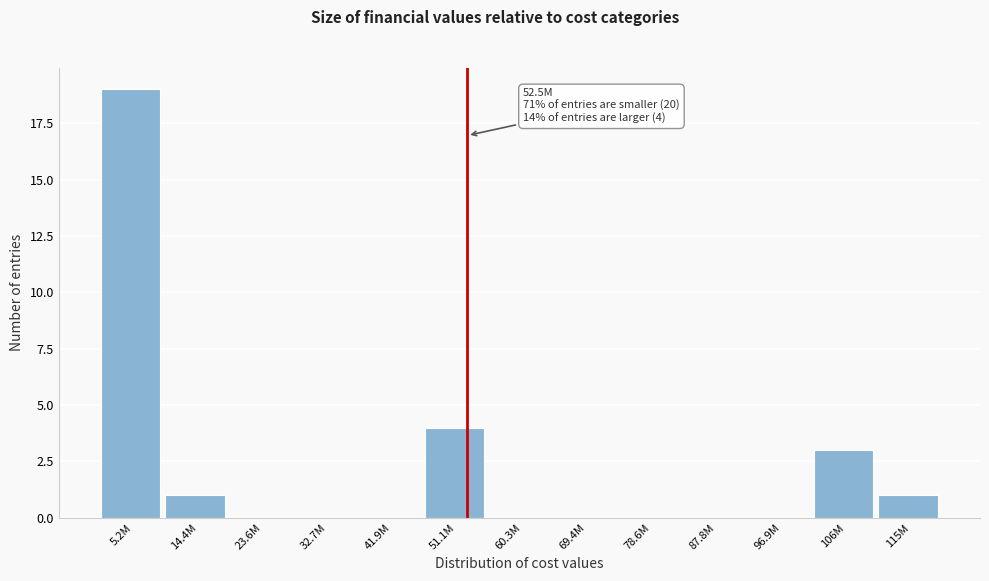

Reading left to right, list all the values displayed in this chart.

5.2M=19	14.4M=1	23.6M=0	32.7M=0	41.9M=0	51.1M=4	60.3M=0	69.4M=0	78.6M=0	87.8M=0	96.9M=0	106M=3	115M=1